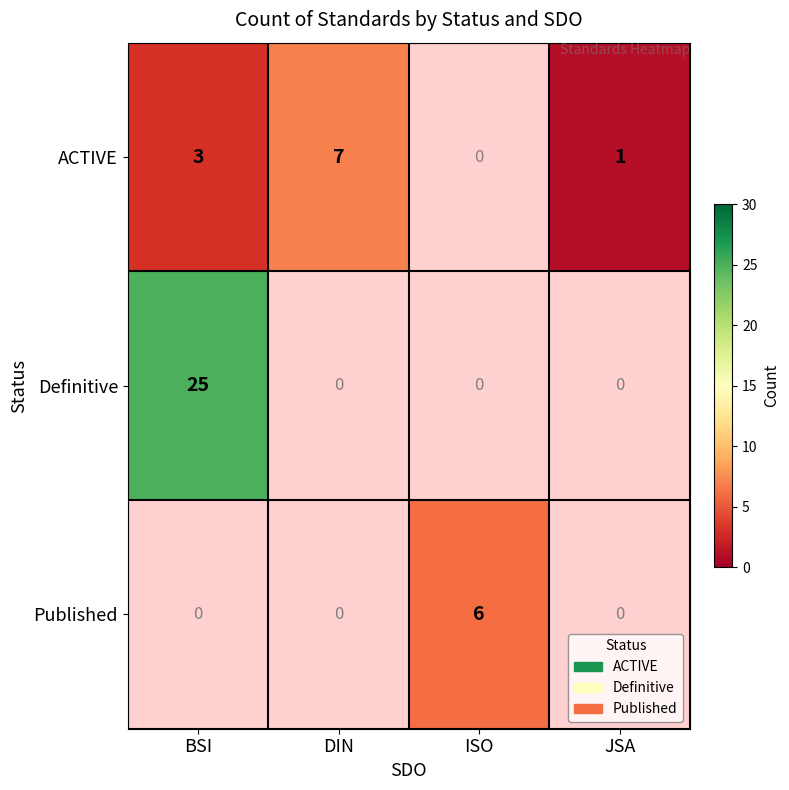

Is it true that ACTIVE equals 1.6 at BSI?

False